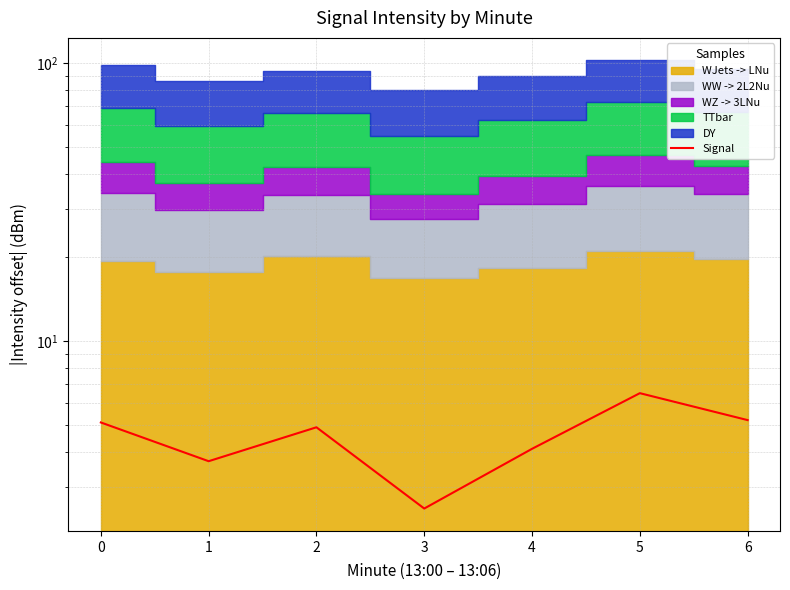

Reading right to left, extract all data points from this chart.

6=5.2	5=6.5	4=4.1	3=2.5	2=4.9	1=3.7	0=5.1